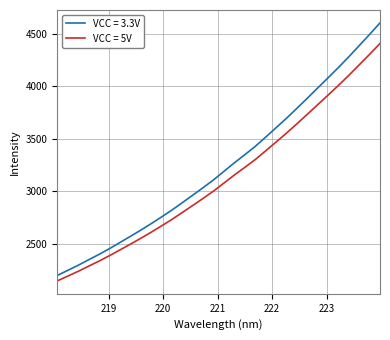

Which series has the largest range (max minus min)?

VCC = 3.3V